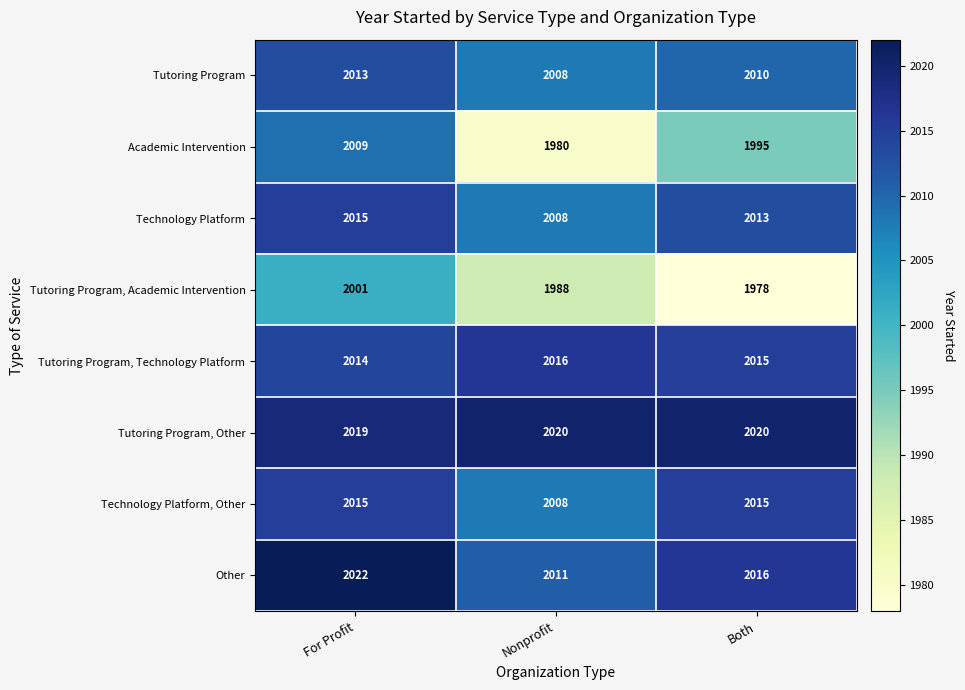

How many series are shown in this chart?

8